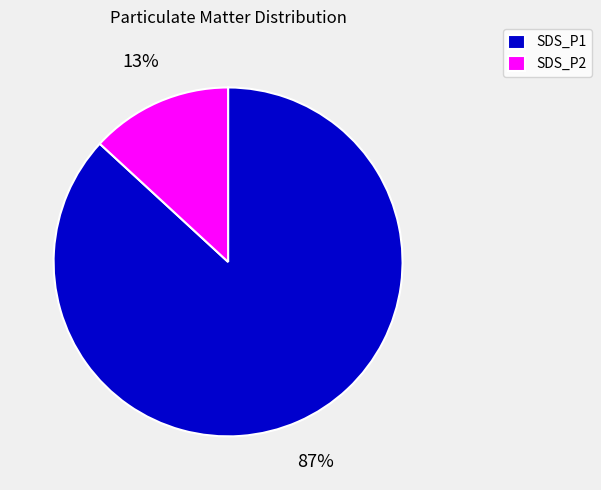

Is it true that SDS_P1 is 78% of the pie?

False